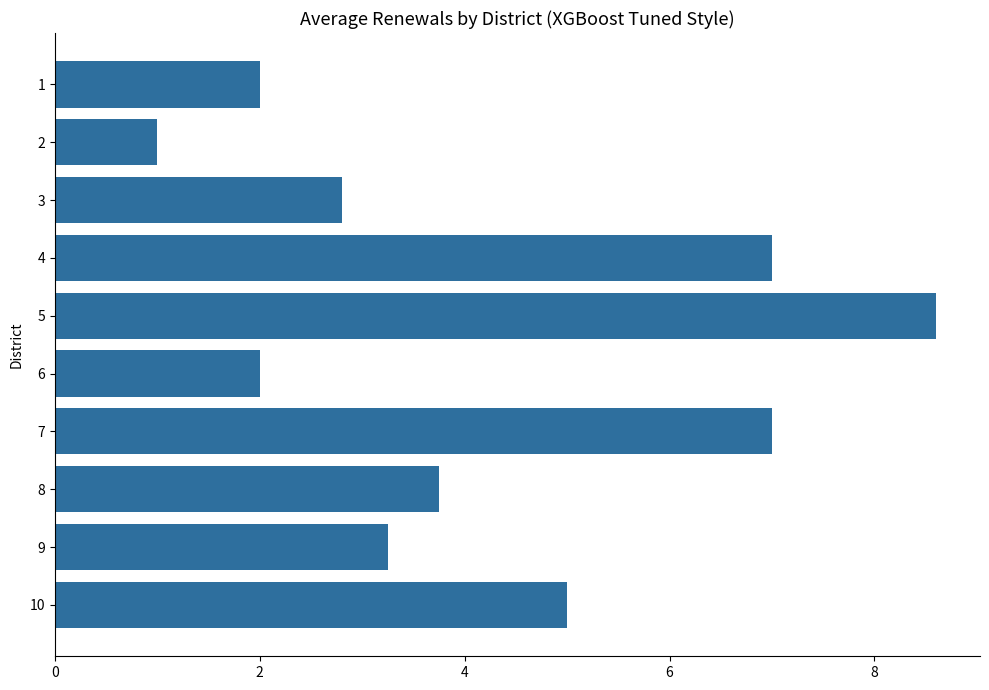

What is the sum of all values?

42.4